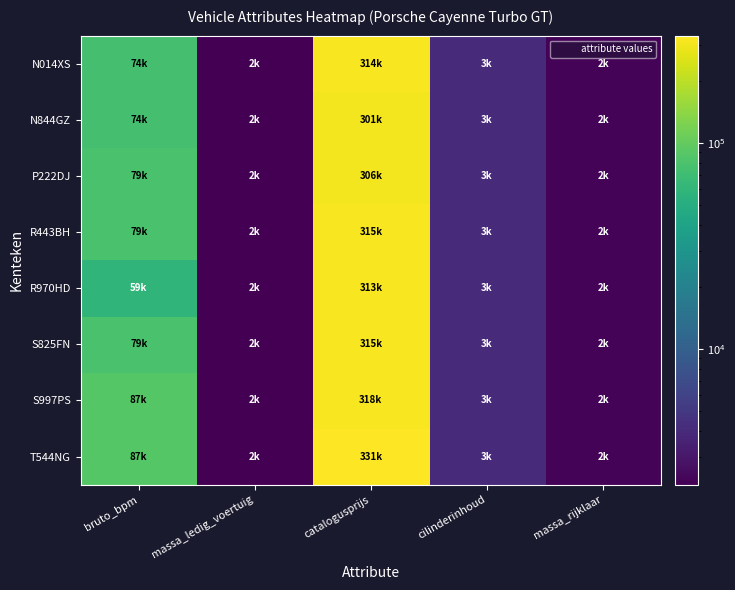

Reading left to right, list all the values displayed in this chart.

N014XS: bruto_bpm=74942	massa_ledig_voertuig=2195	catalogusprijs=314765	cilinderinhoud=3996	massa_rijklaar=2295
N844GZ: bruto_bpm=74942	massa_ledig_voertuig=2195	catalogusprijs=301763	cilinderinhoud=3996	massa_rijklaar=2295
P222DJ: bruto_bpm=79133	massa_ledig_voertuig=2195	catalogusprijs=306348	cilinderinhoud=3996	massa_rijklaar=2295
R443BH: bruto_bpm=79133	massa_ledig_voertuig=2195	catalogusprijs=315135	cilinderinhoud=3996	massa_rijklaar=2295
R970HD: bruto_bpm=59025	massa_ledig_voertuig=2195	catalogusprijs=313528	cilinderinhoud=3996	massa_rijklaar=2295
S825FN: bruto_bpm=79133	massa_ledig_voertuig=2195	catalogusprijs=315165	cilinderinhoud=3996	massa_rijklaar=2295
S997PS: bruto_bpm=87754	massa_ledig_voertuig=2195	catalogusprijs=318633	cilinderinhoud=3996	massa_rijklaar=2295
T544NG: bruto_bpm=87754	massa_ledig_voertuig=2195	catalogusprijs=331587	cilinderinhoud=3996	massa_rijklaar=2295